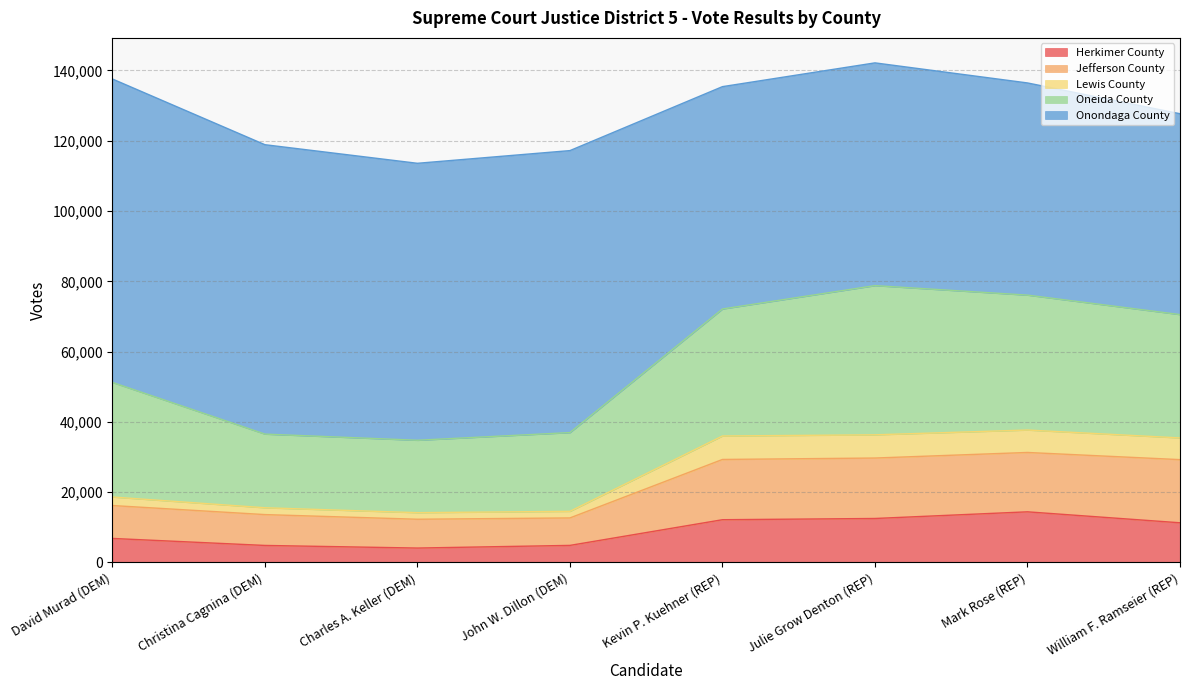

What is the maximum value for Herkimer County?

14412